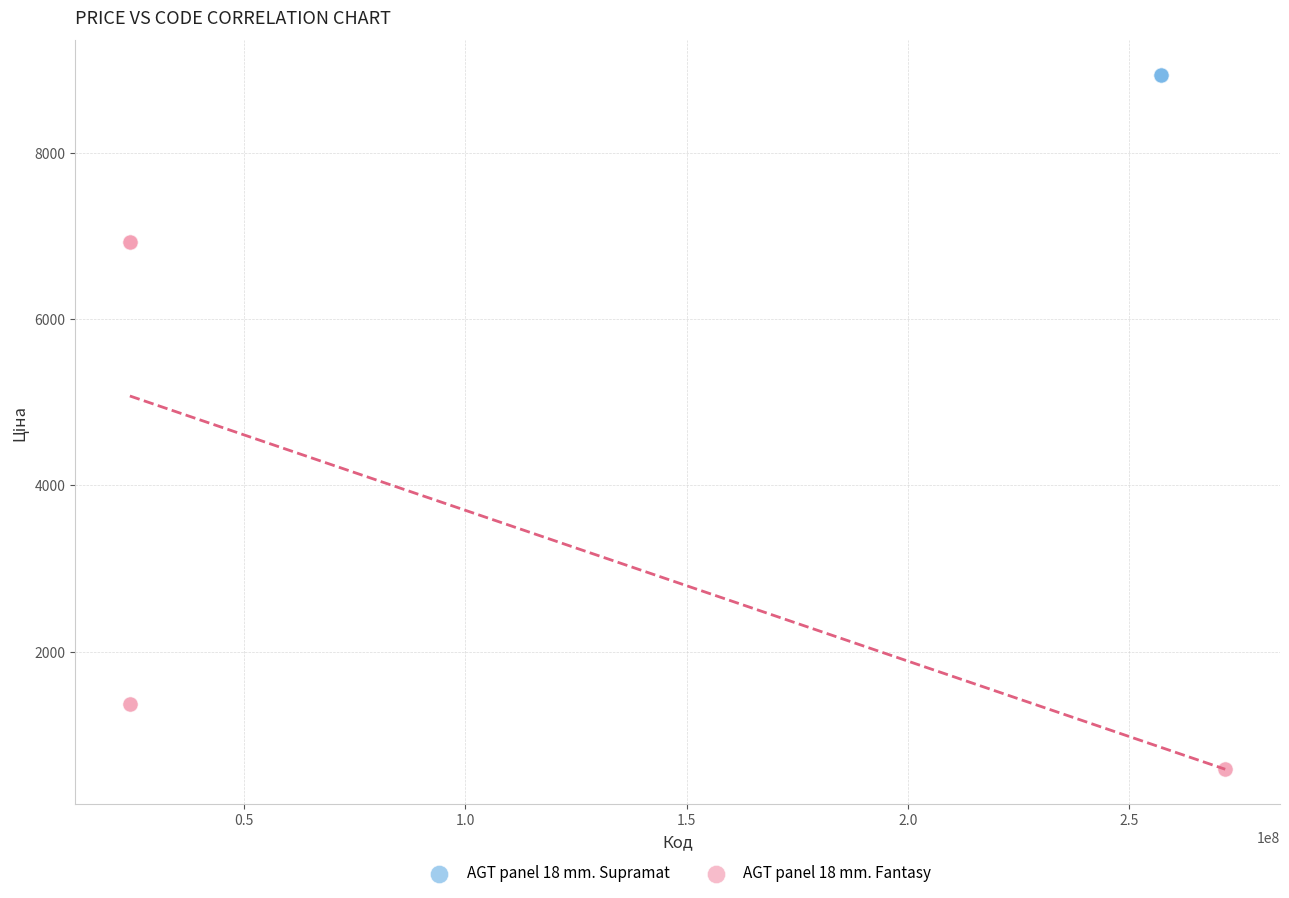

Which series reaches the maximum Y coordinate?

AGT panel 18 mm. Supramat